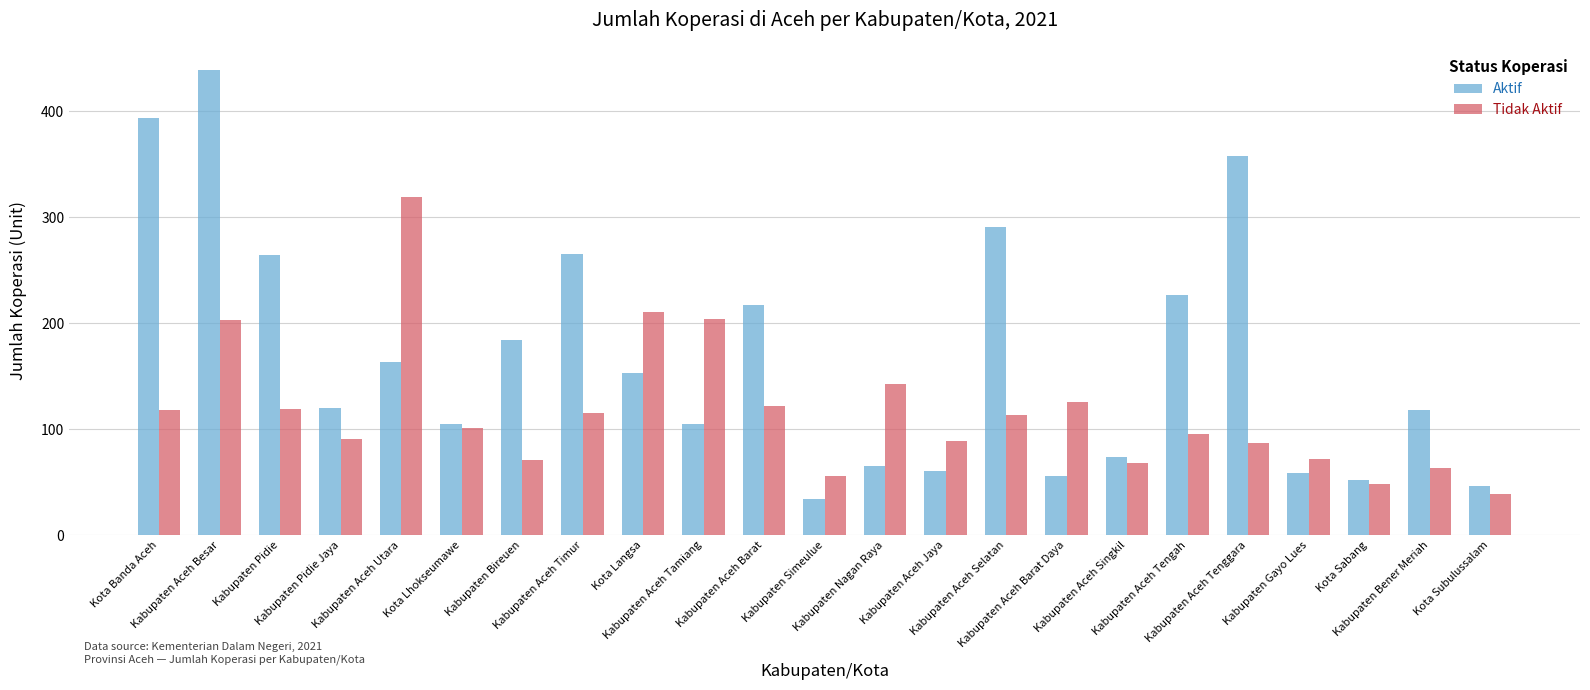

Which series has the widest spread of values?

Aktif